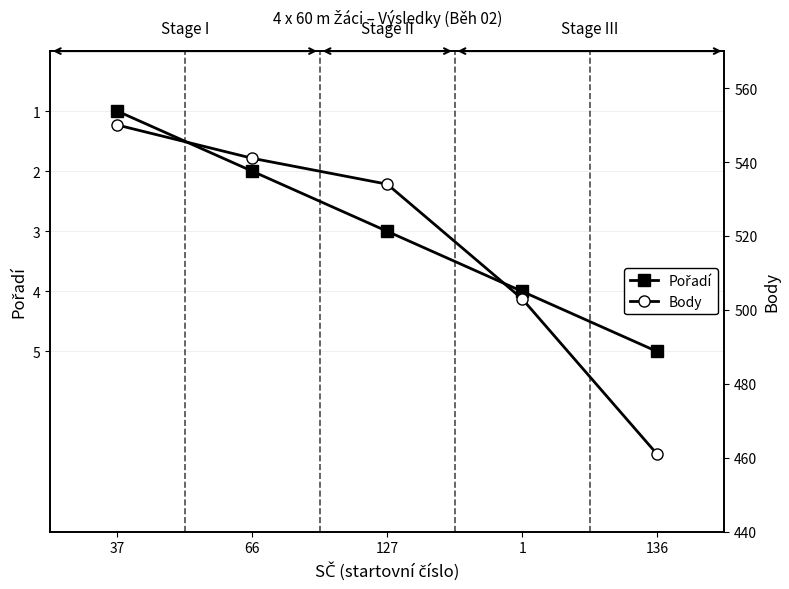

Rank the categories by Body value from lowest to highest.

136, 1, 127, 66, 37